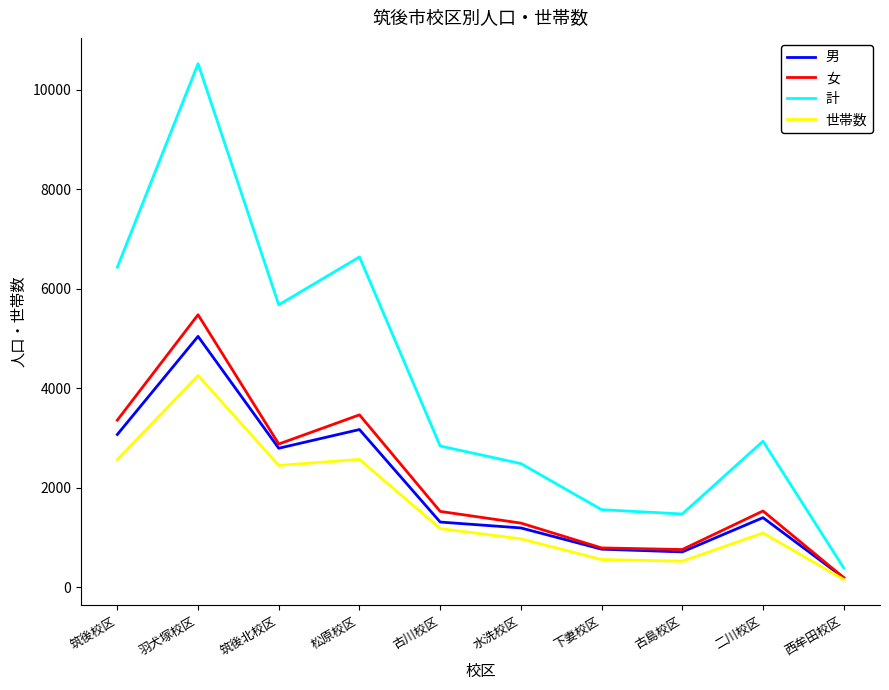

Which category has the highest value in the 世帯数 series?

羽犬塚校区